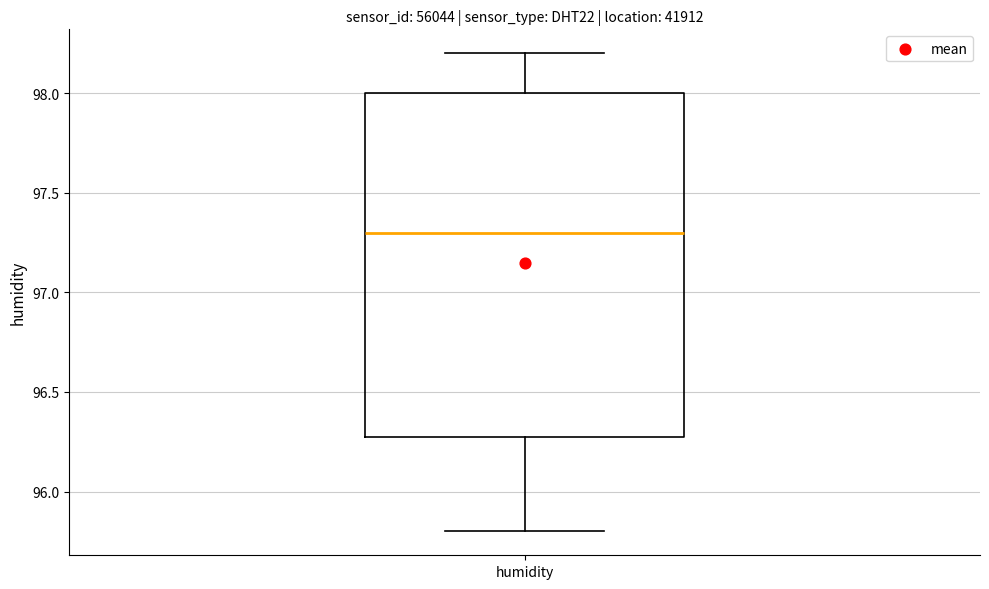

Read this box plot against the y-axis: the position of the median line, the range covered by the box, and the ends of both whiskers. The values are not printed on the chart, so give them approximately, as read against the axis.

median 97.3, box 96.3 to 98.0, whiskers 95.8 to 98.2